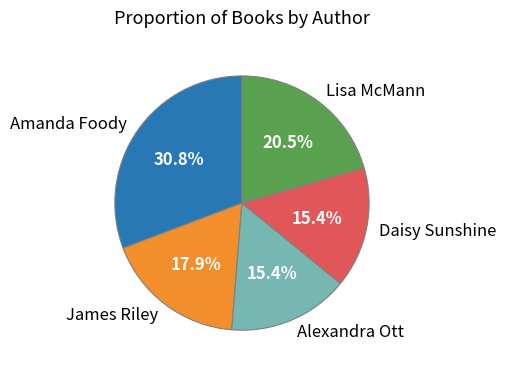

To the nearest percent, what percentage of the pie is Amanda Foody?

31%